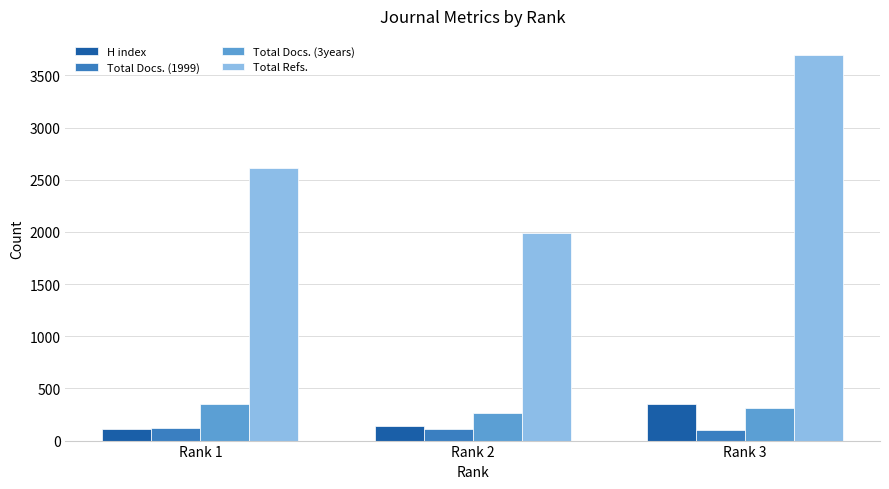

What are all the series names shown in the legend?

H index, Total Docs. (1999), Total Docs. (3years), Total Refs.